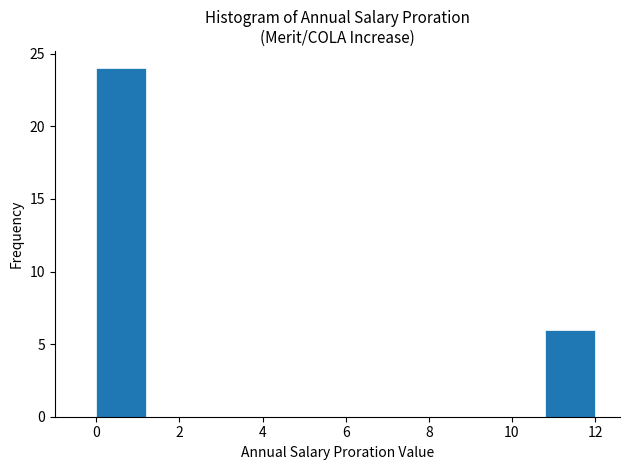

How tall is the bar that spans 10.8 to 12.0 on the x-axis? The values are not printed on the chart, so give them approximately, as read against the axis.

6